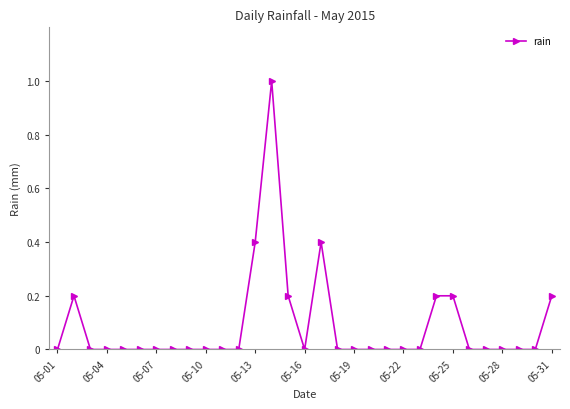

Reading left to right, what are all the values shown in this chart?

0.0	0.2	0.0	0.0	0.0	0.0	0.0	0.0	0.0	0.0	0.0	0.0	0.4	1.0	0.2	0.0	0.4	0.0	0.0	0.0	0.0	0.0	0.0	0.2	0.2	0.0	0.0	0.0	0.0	0.0	0.2